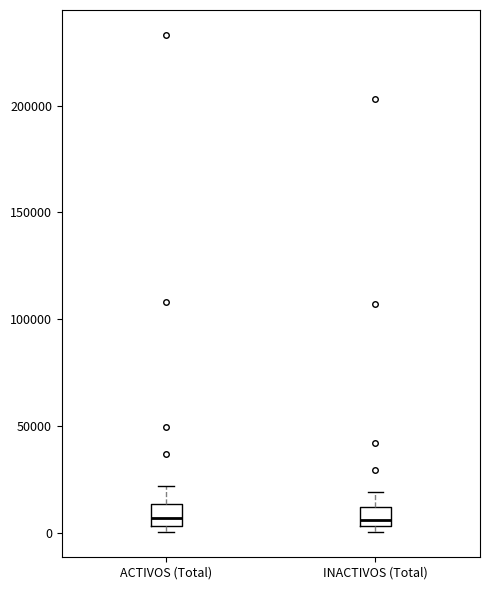

Where does the upper whisker of the box for INACTIVOS (Total) end on the y-axis? The values are not printed on the chart, so give them approximately, as read against the axis.

20000